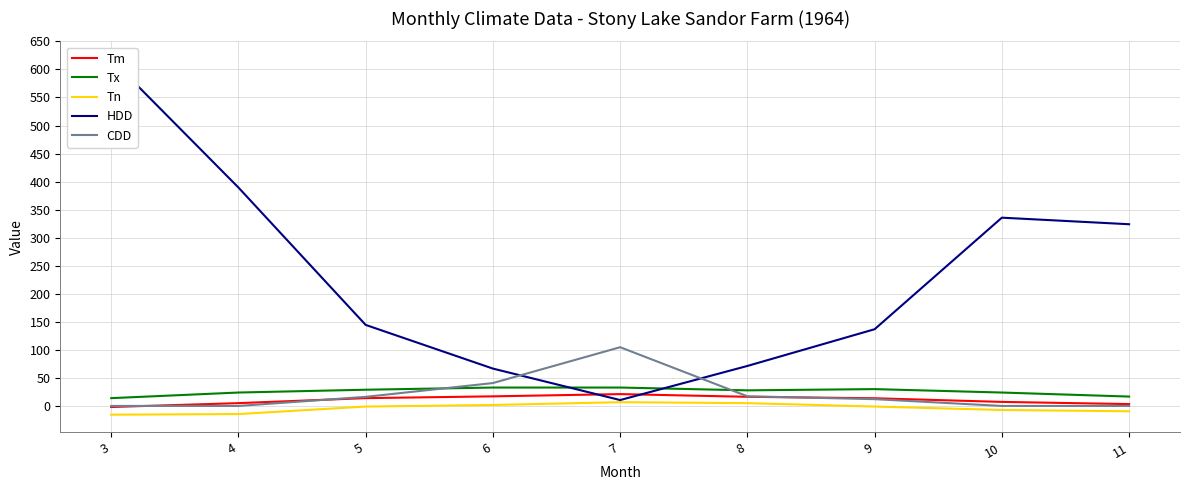

True or false: Tx has a value of 8.9 at 9.

False